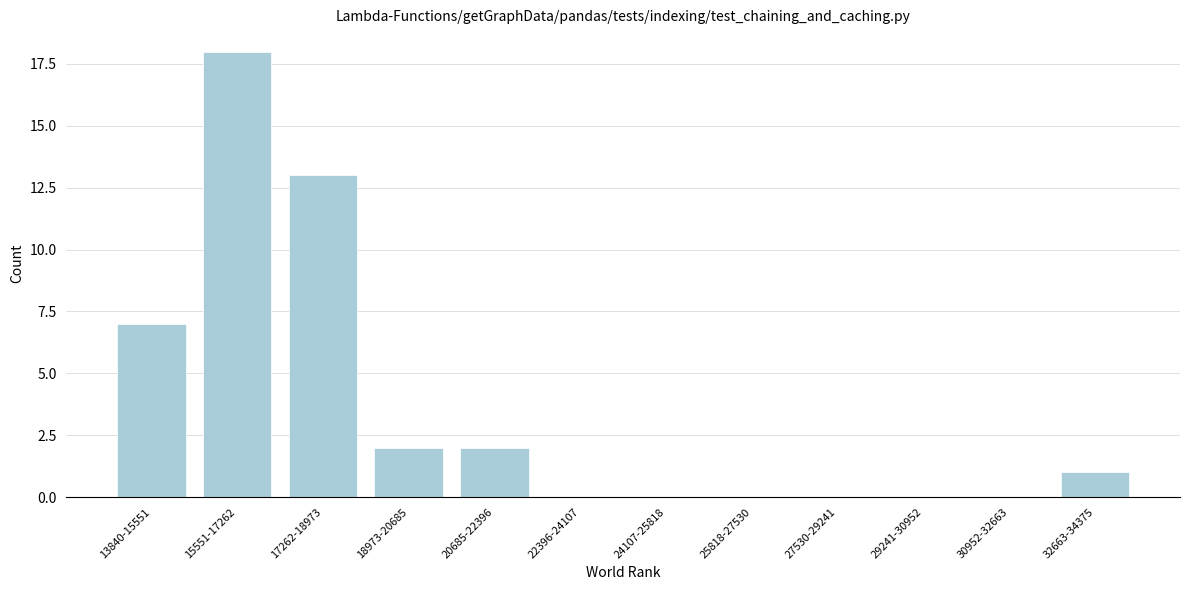

Reading right to left, extract all data points from this chart.

32663-34375=1	30952-32663=0	29241-30952=0	27530-29241=0	25818-27530=0	24107-25818=0	22396-24107=0	20685-22396=2	18973-20685=2	17262-18973=13	15551-17262=18	13840-15551=7